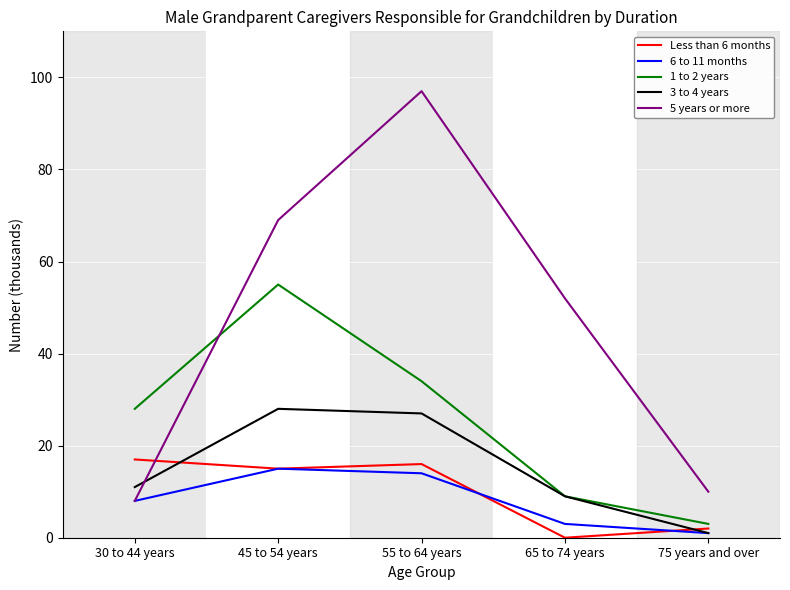

Is it true that 5 years or more equals 90 at 45 to 54 years?

False